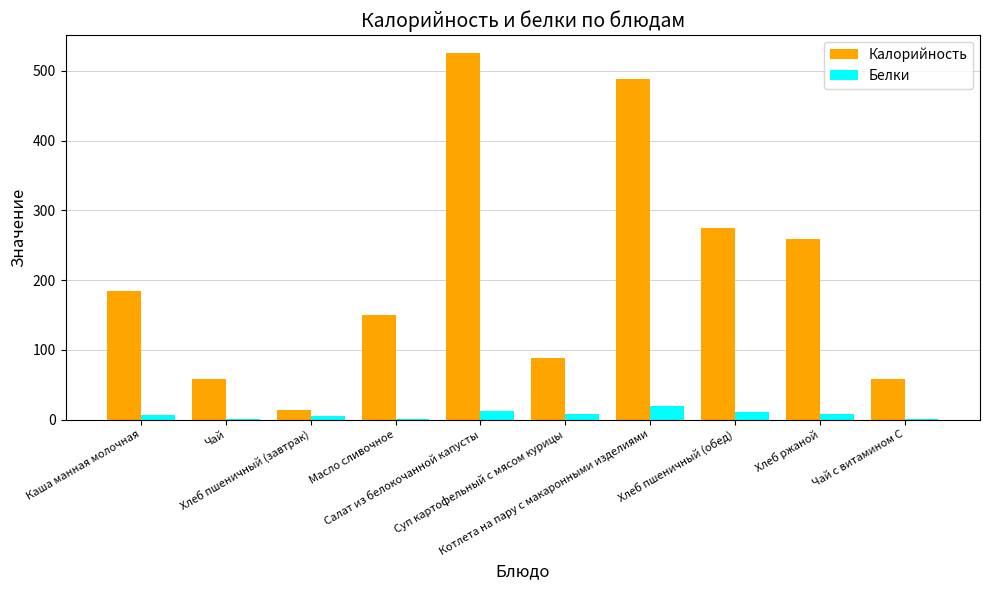

Between Хлеб пшеничный (завтрак) and Салат из белокочанной капусты, which series saw the biggest shift?

Калорийность